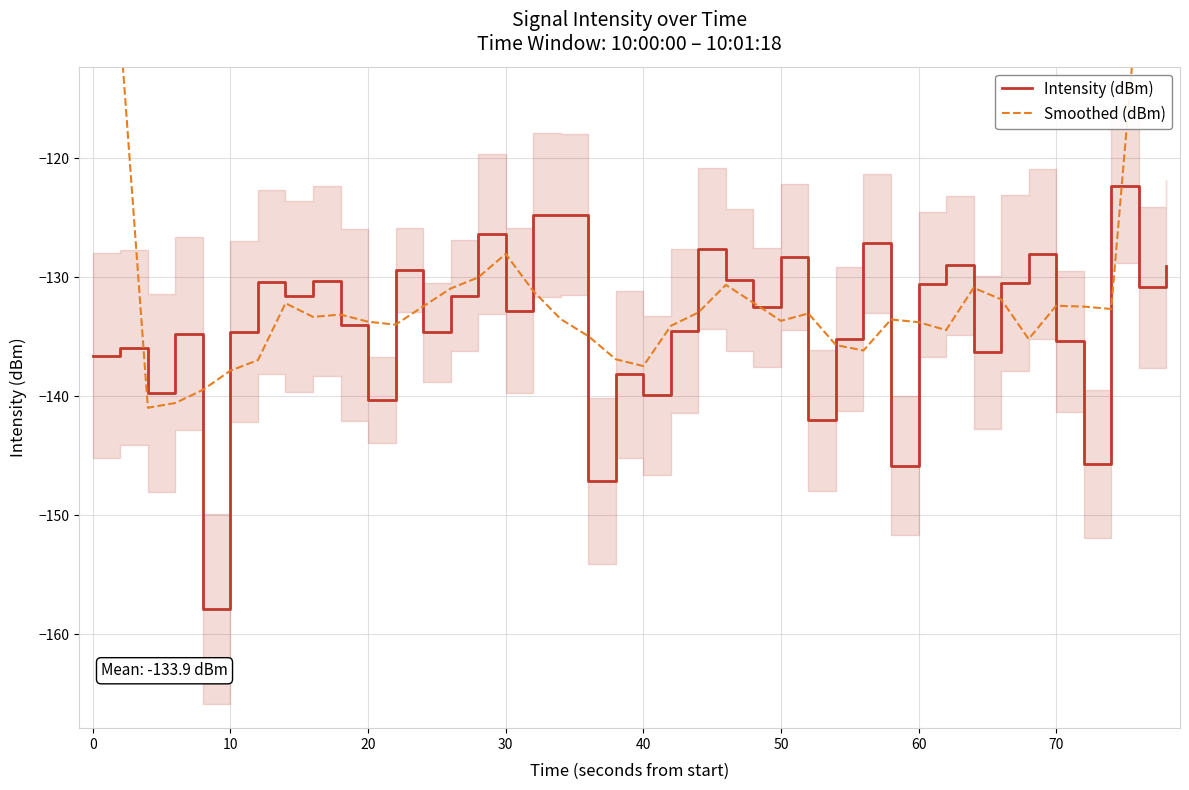

What is the lowest value of the Intensity (dBm) series?

-157.9